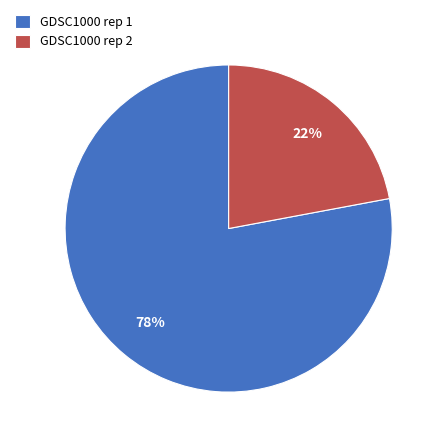

How many slices are in this pie chart?

2